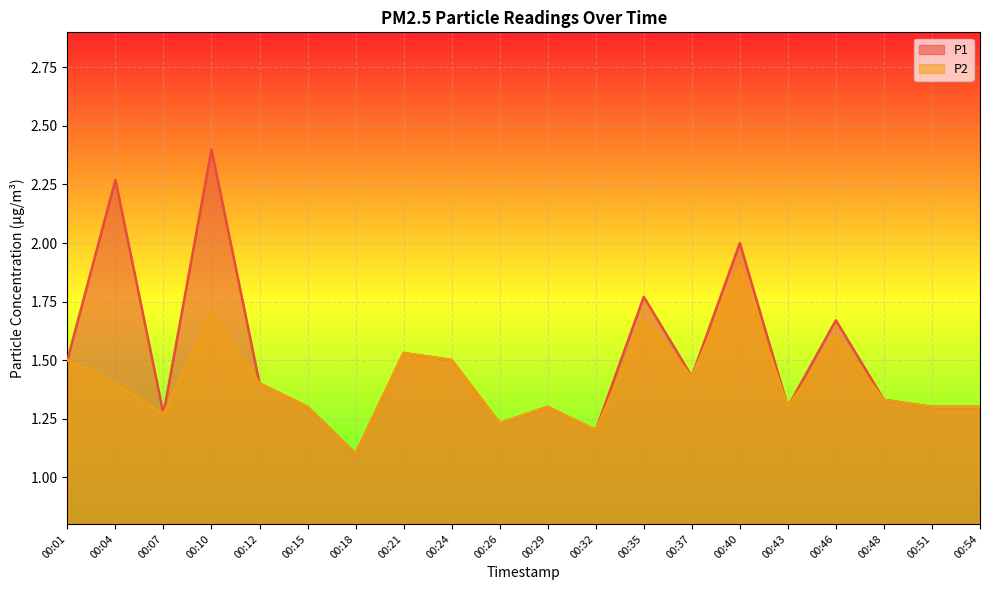

True or false: P1 and P2 cross at least once.

False